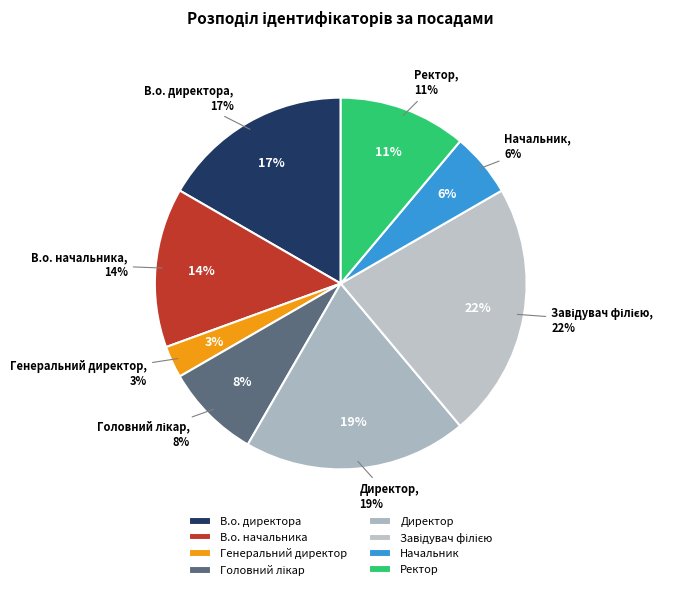

What is the ratio of the value at Головний лікар to the value at Директор?

0.4